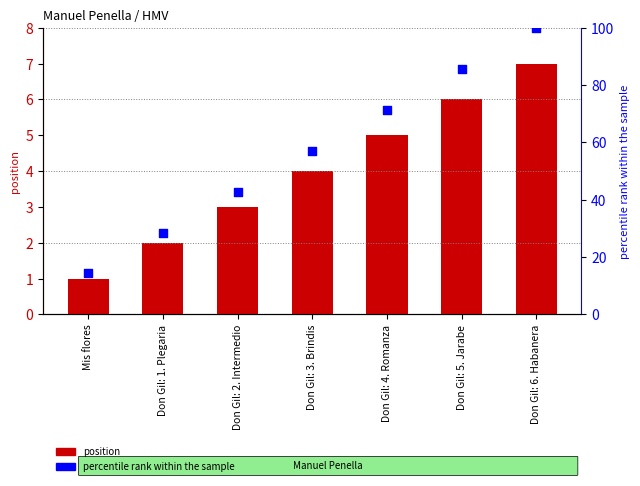

At how many categories does at least one series exceed 6?

7